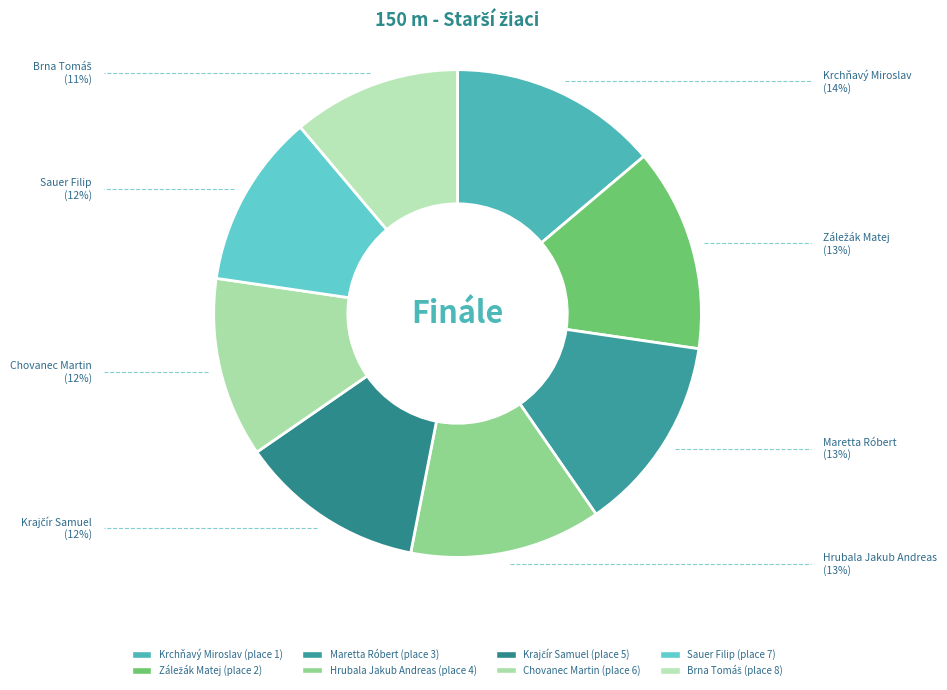

Count the number of slices in the pie.

8